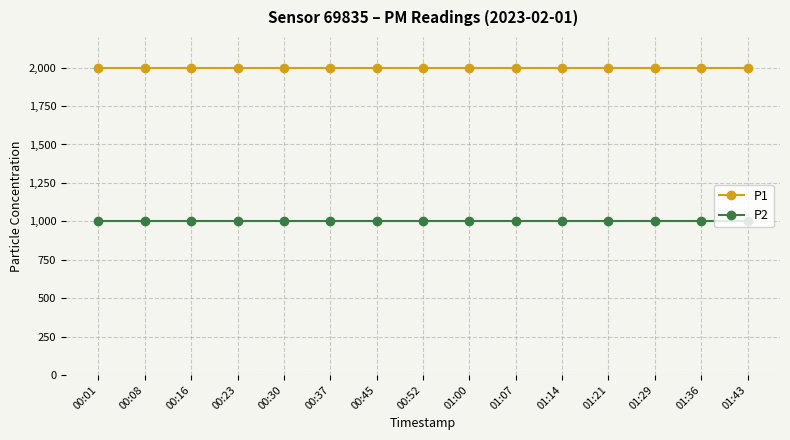

True or false: P1 and P2 intersect in this chart.

False